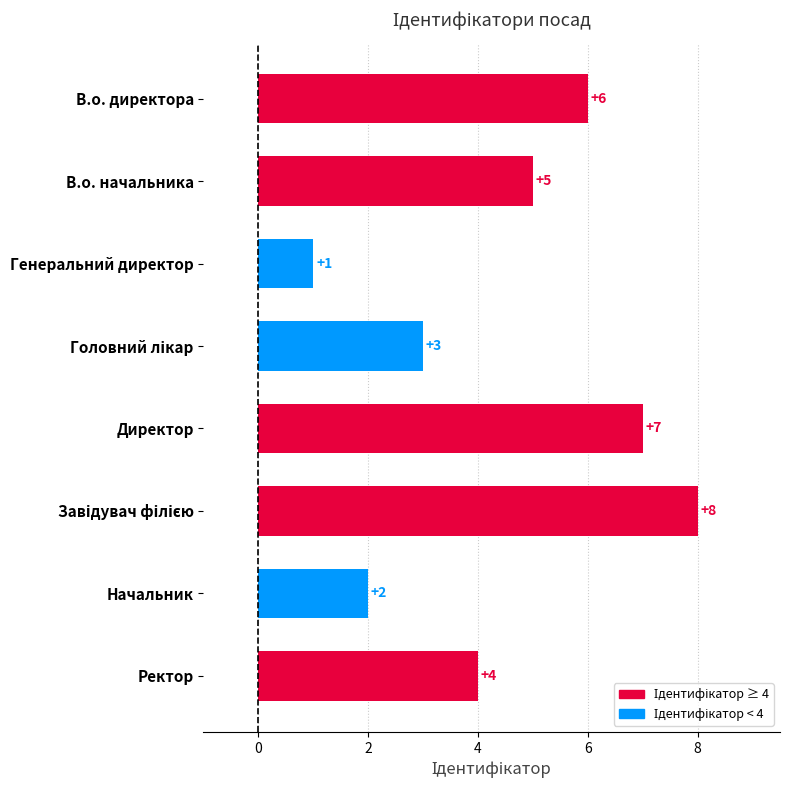

Where is the data nearest to the value 4?

Ректор